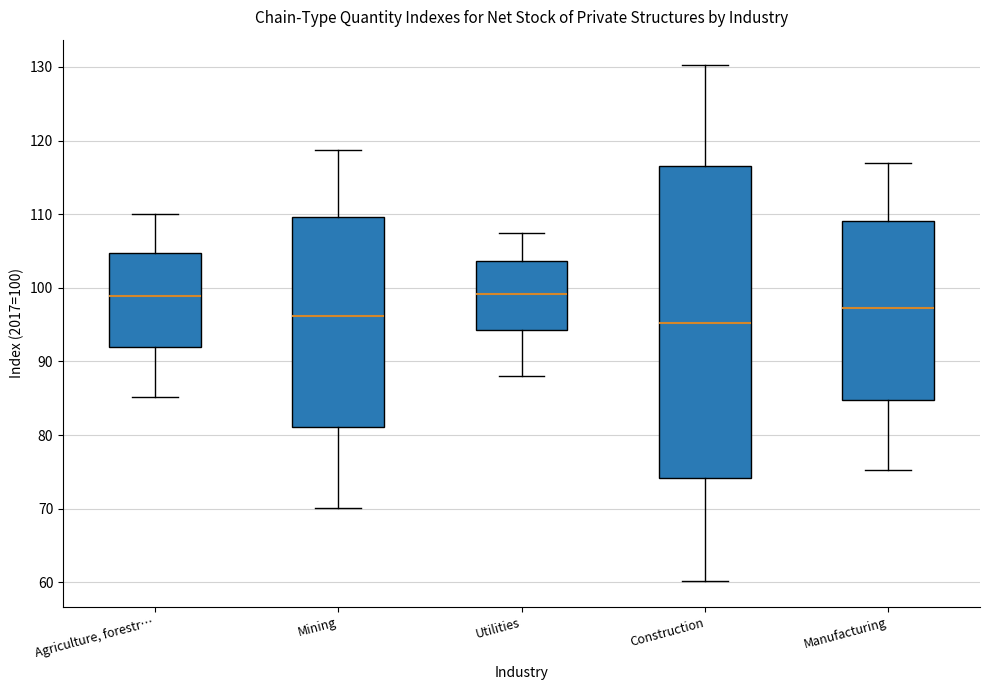

Comparing the boxes themselves (not the whiskers), which one is the tallest?

Construction